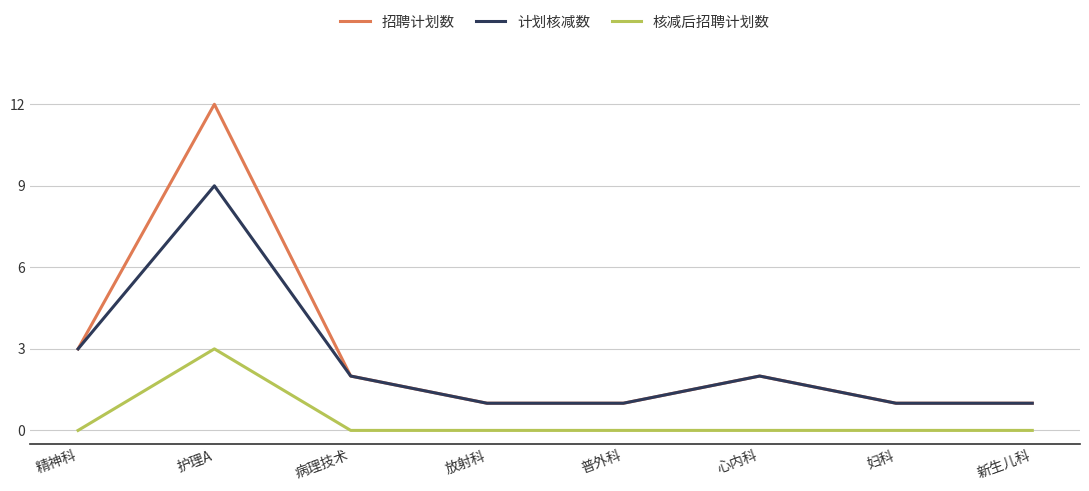

The 核减后招聘计划数 series shows 0 at 放射科. True or false?

True